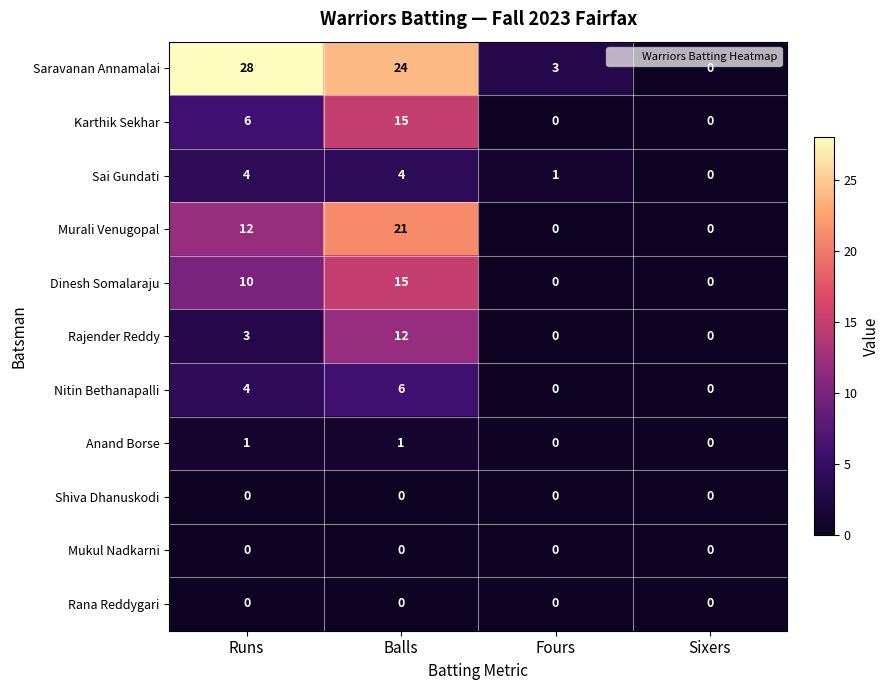

What is the difference between the highest and lowest values at Balls?

24